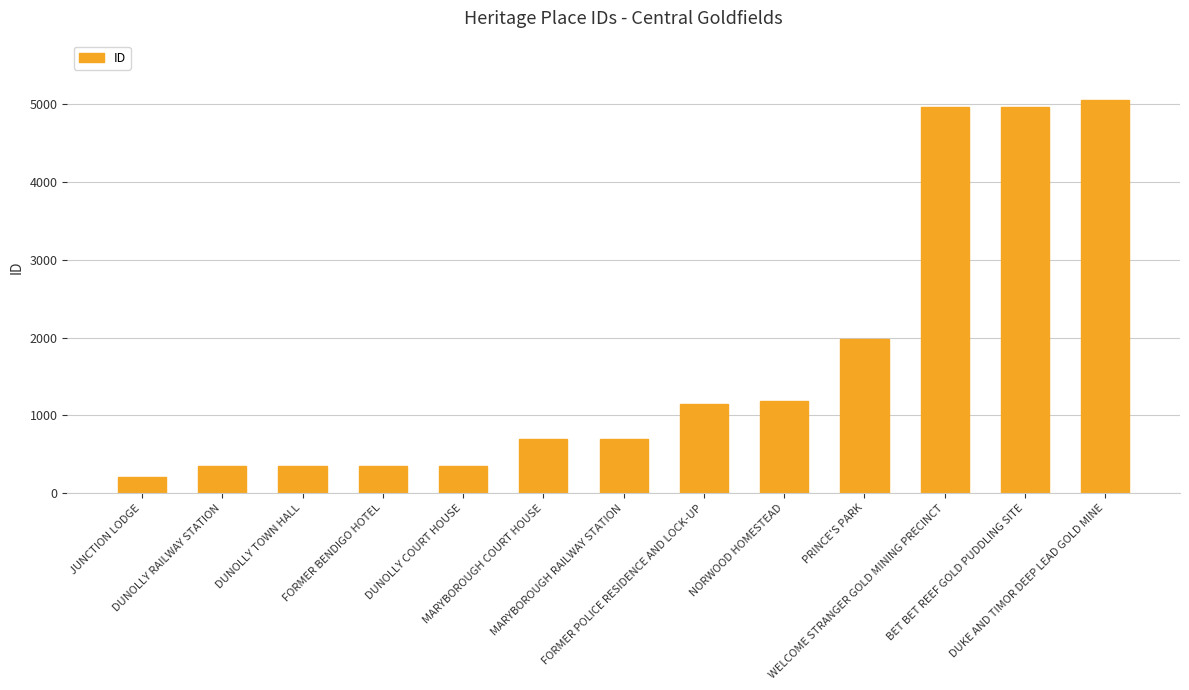

What is the greatest value displayed?

5061